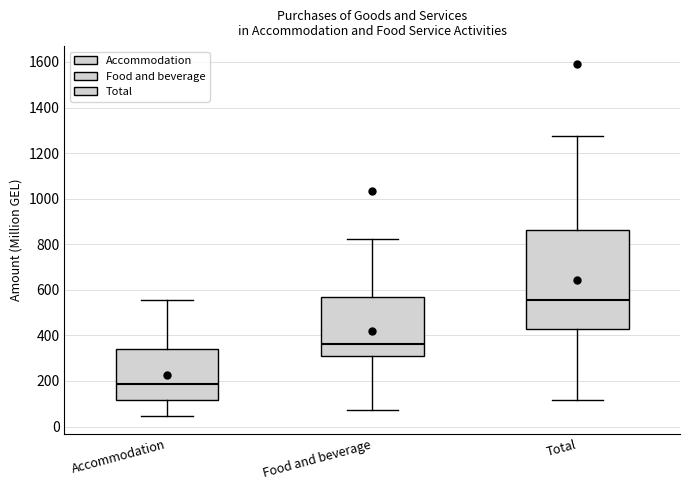

Which box has the highest median line?

Total